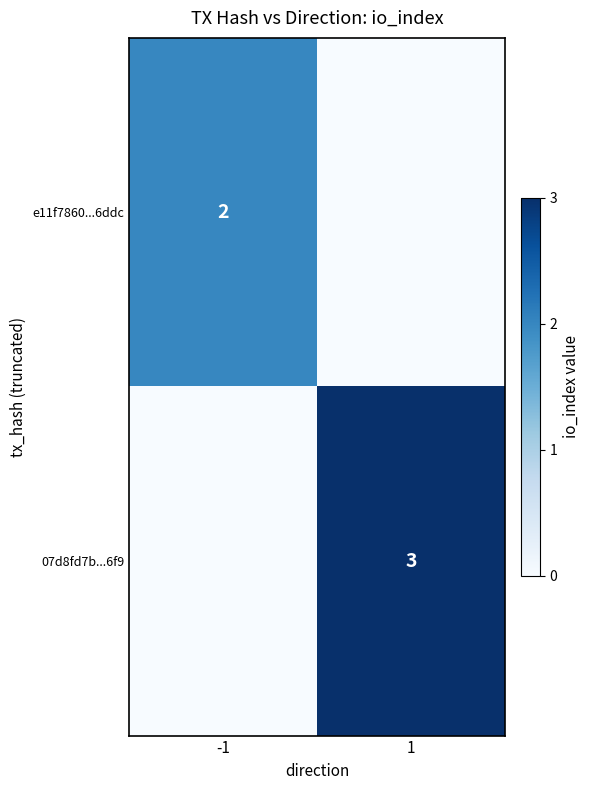

Is it true that 07d8fd7b...6f9 equals 3 at 1?

True